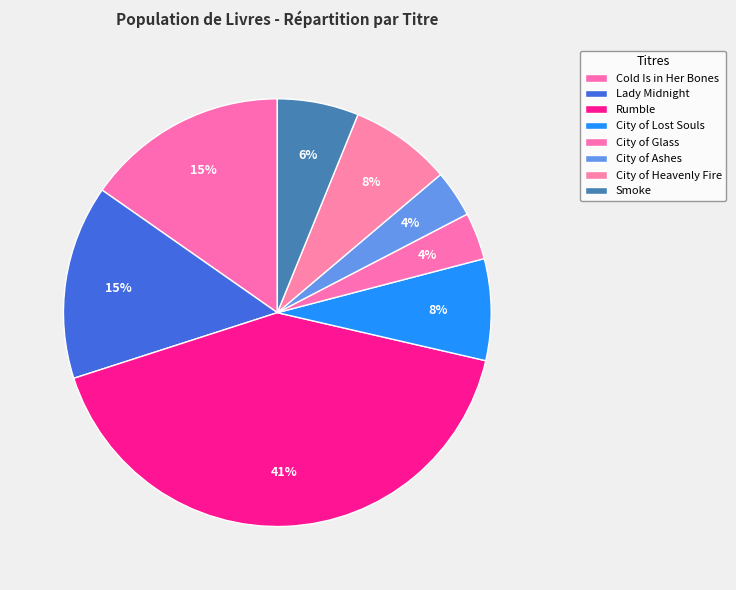

The Cold Is in Her Bones slice represents 15% of the pie. True or false?

True